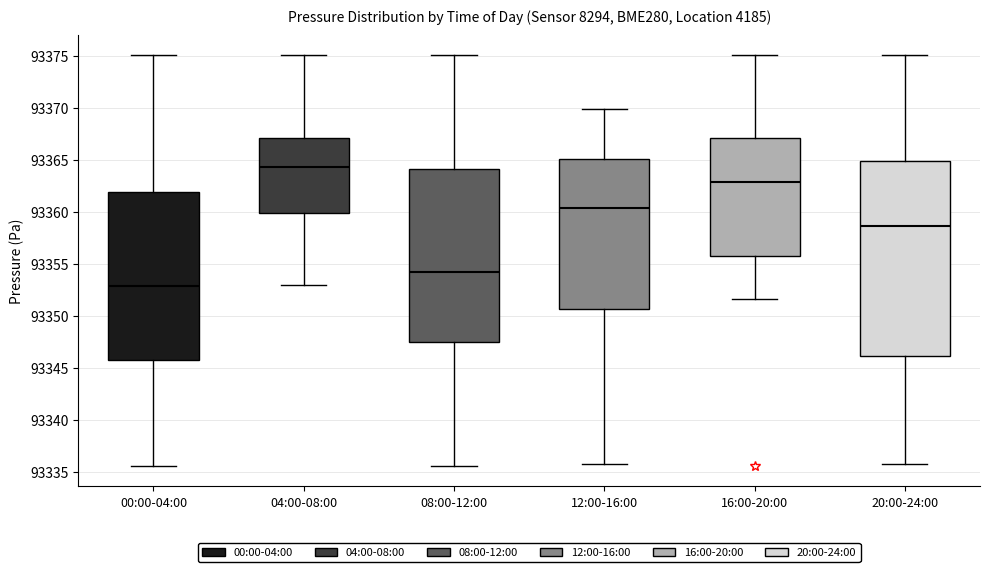

Reading left to right, transcribe this box plot: for each box, give where its median line is, the range the box spans, and where its two whiskers end, as read against the y-axis. The values are not printed on the chart, so give them approximately, as read against the axis.

00:00-04:00: median 93353.0, box 93345.5 to 93362.0, whiskers 93335.5 to 93375.0
04:00-08:00: median 93364.5, box 93360.0 to 93367.0, whiskers 93353.0 to 93375.0
08:00-12:00: median 93354.0, box 93347.5 to 93364.0, whiskers 93335.5 to 93375.0
12:00-16:00: median 93360.5, box 93350.5 to 93365.0, whiskers 93336.0 to 93370.0
16:00-20:00: median 93363.0, box 93355.5 to 93367.0, whiskers 93351.5 to 93375.0
20:00-24:00: median 93358.5, box 93346.0 to 93365.0, whiskers 93336.0 to 93375.0